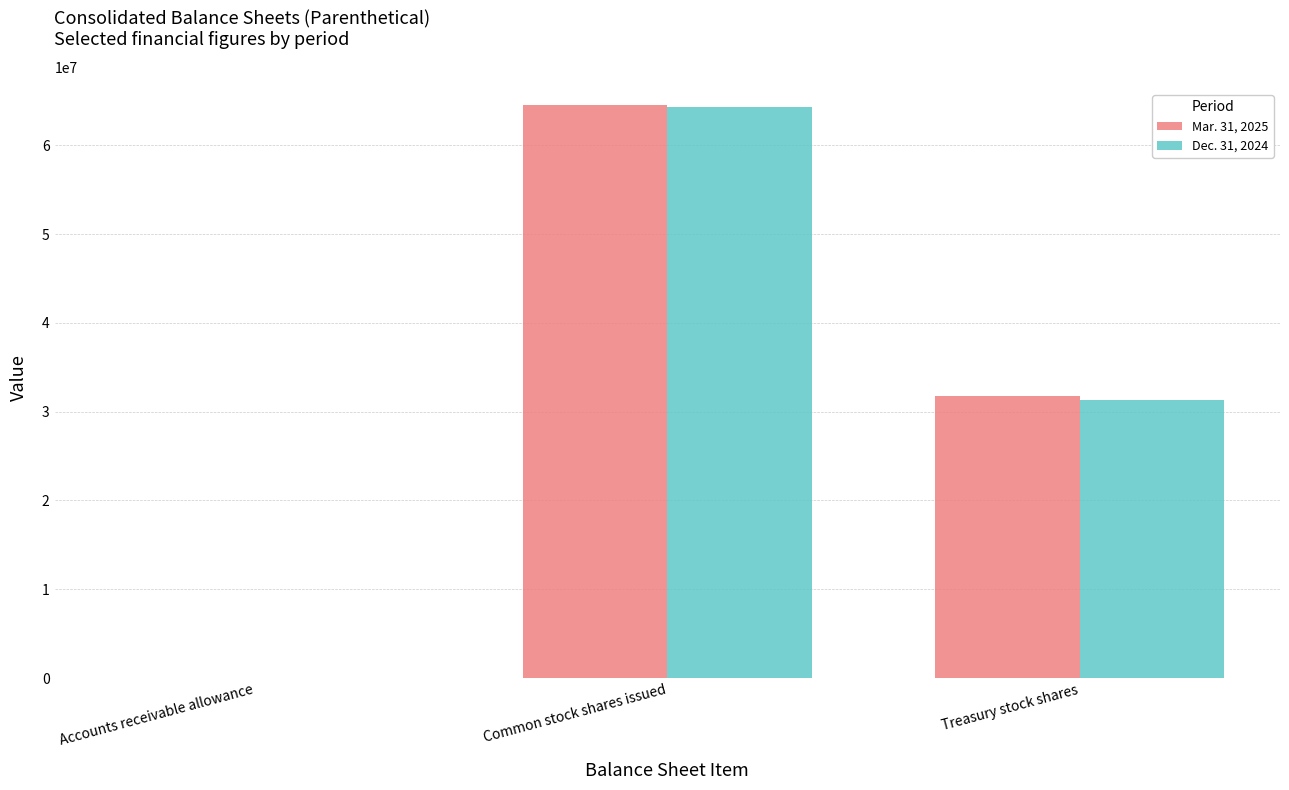

Are the bars horizontal?

No